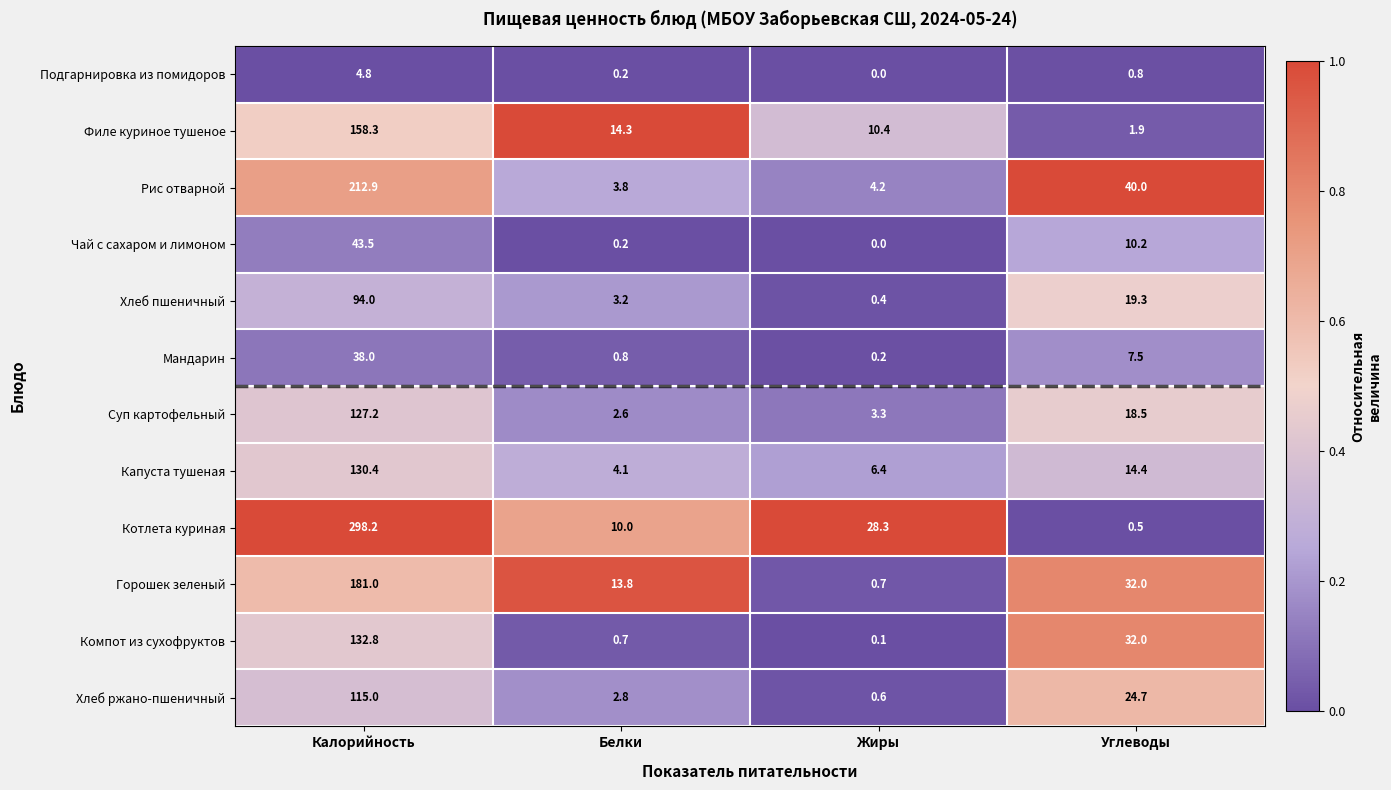

At which category is the sum across all series the highest?

Калорийность